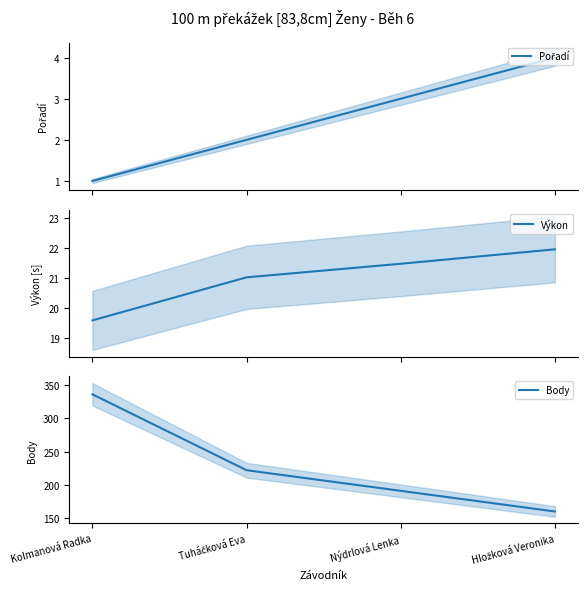

Is it true that Pořadí equals 2.9 at Tuháčková Eva?

False